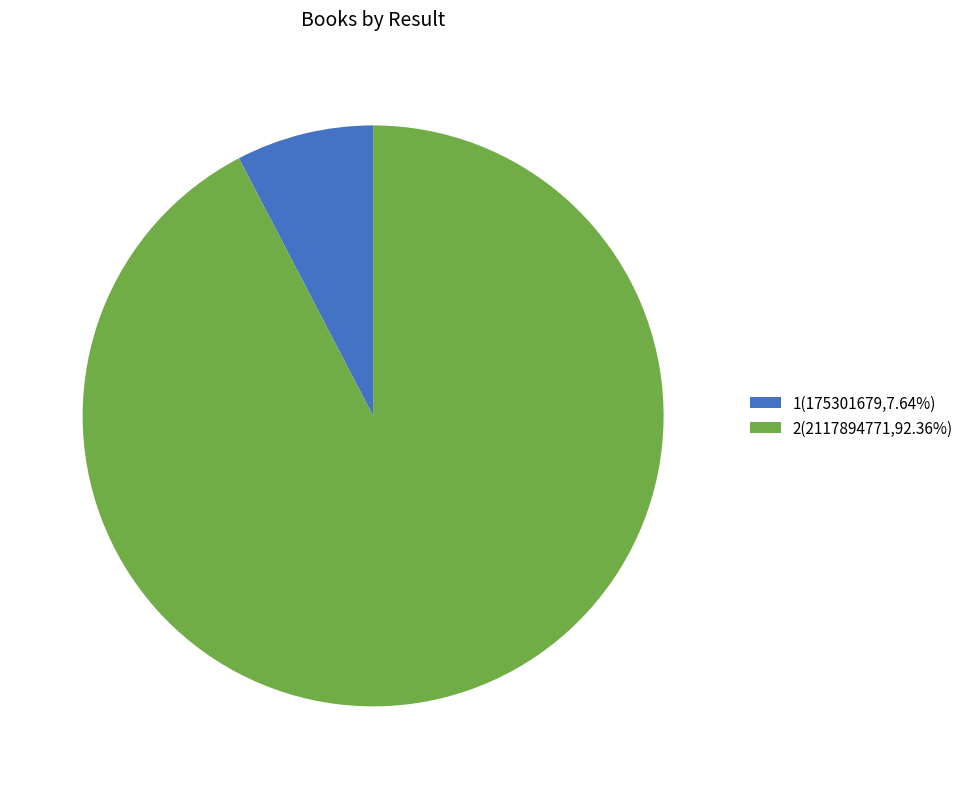

Combined, do 2(2117894771,92.36%) and 1(175301679,7.64%) account for over 50%?

Yes